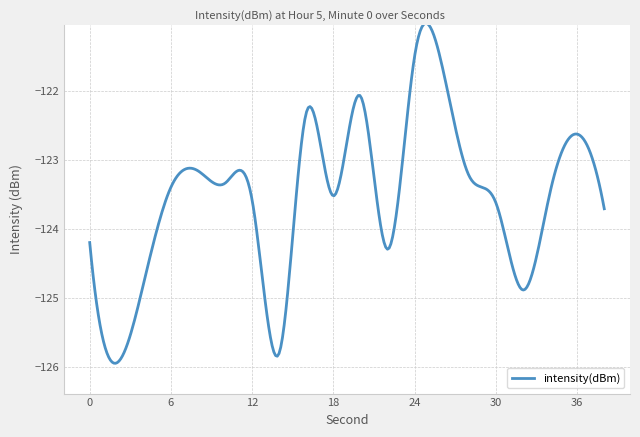

What is the maximum value shown in the chart?

-121.0